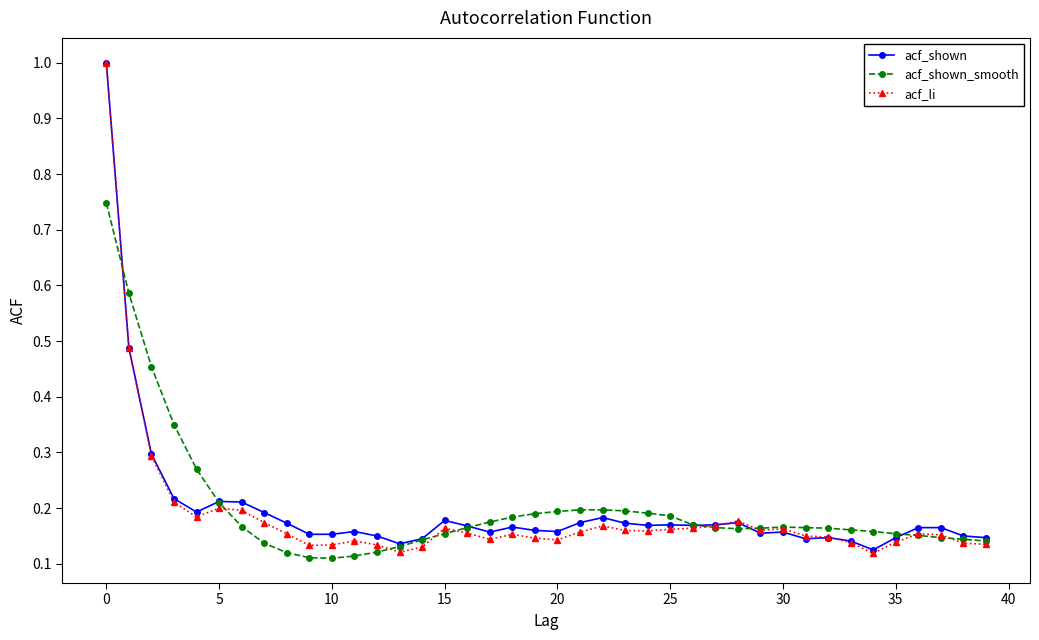

How many lines are shown in the chart?

3